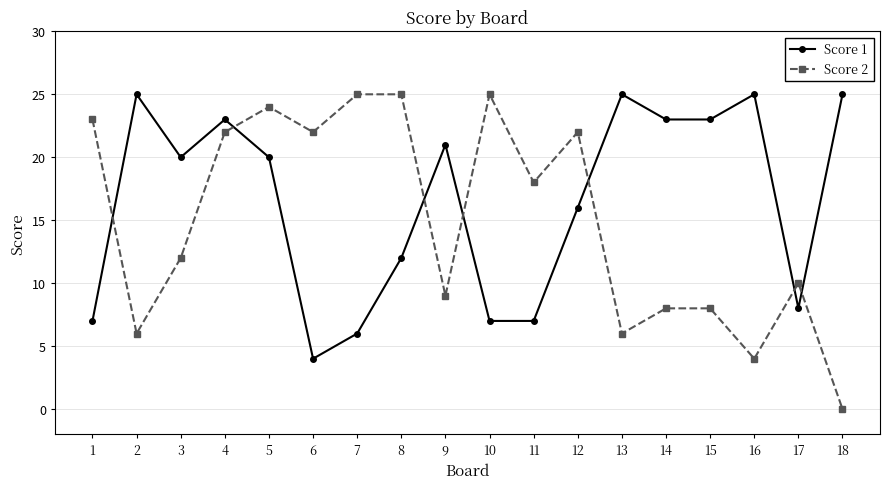

At which category does Score 2 reach its first local valley?

2